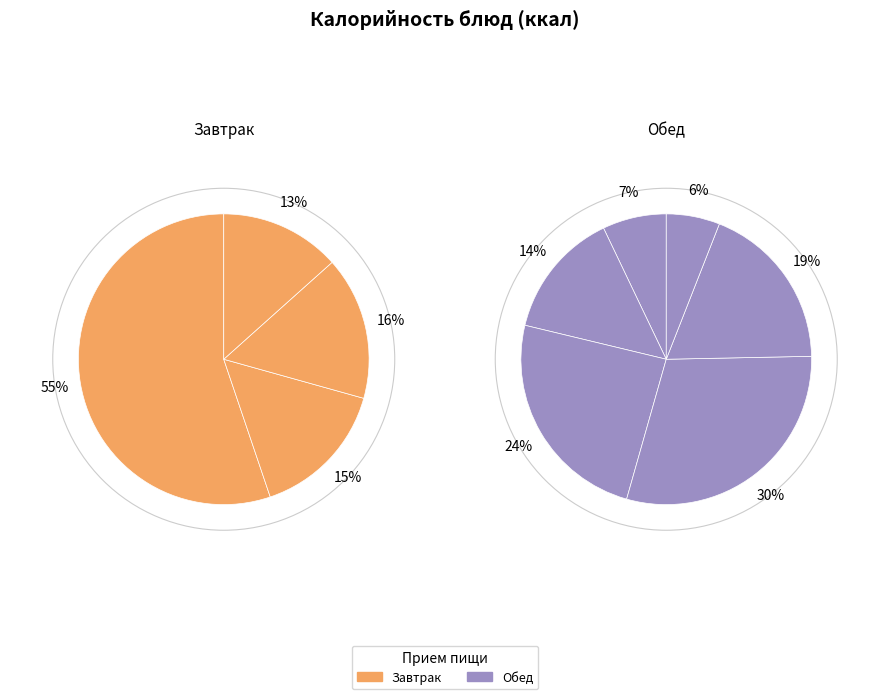

Which category has the biggest portion of the pie?

Каша Дружба